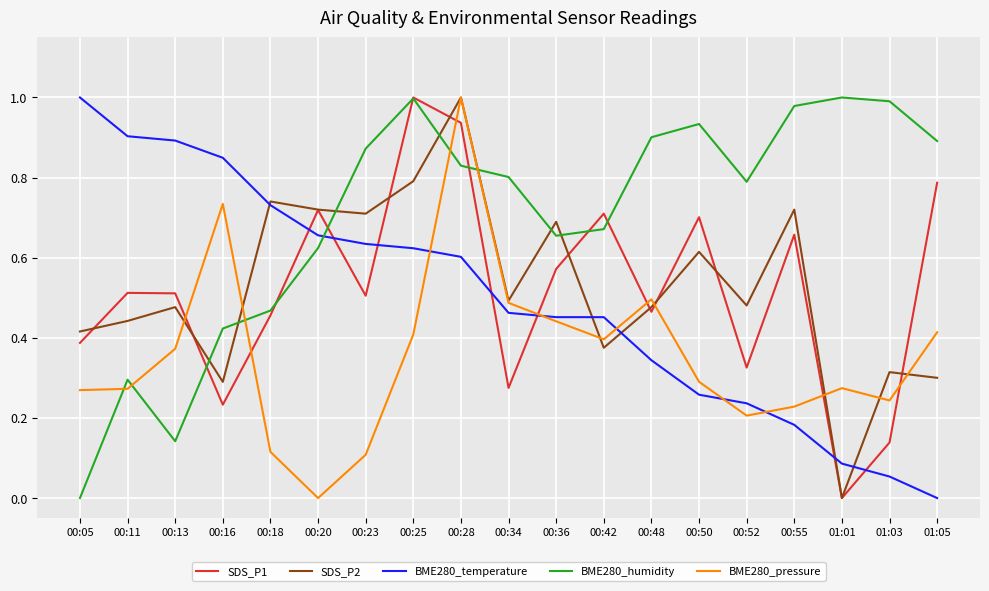

True or false: BME280_humidity and SDS_P2 intersect in this chart.

True